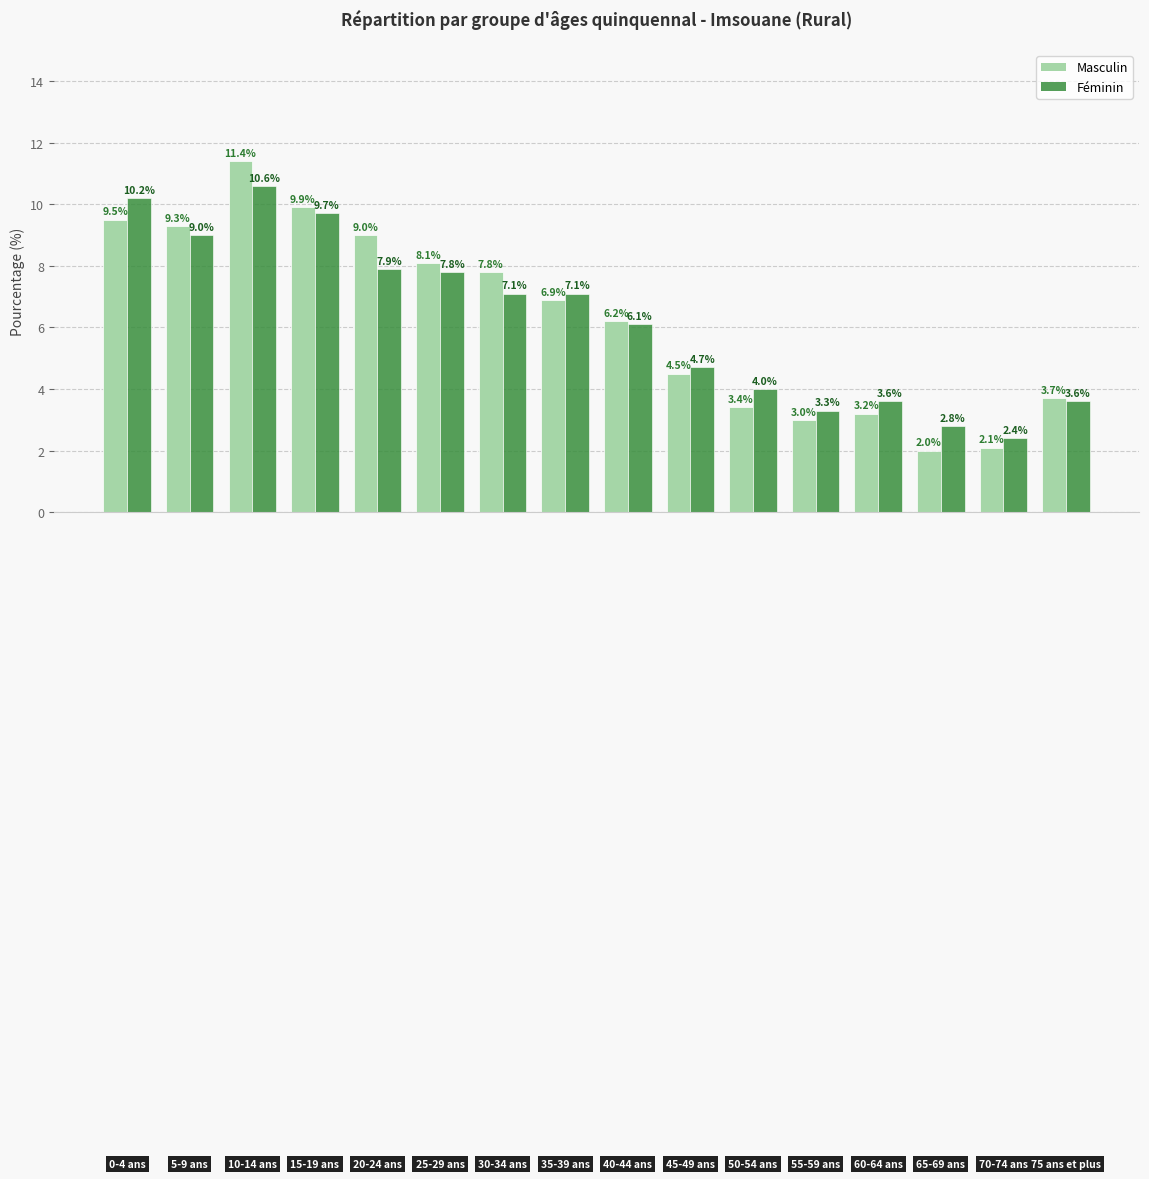

Which series has the widest spread of values?

Masculin